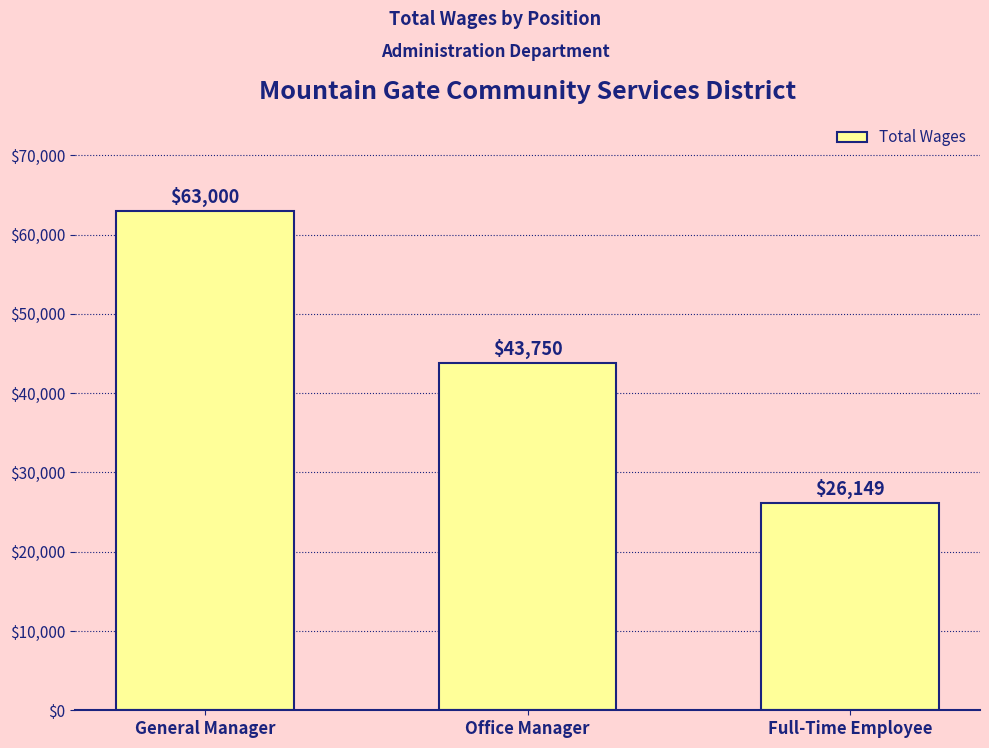

What is the approximate value at General Manager?

63000